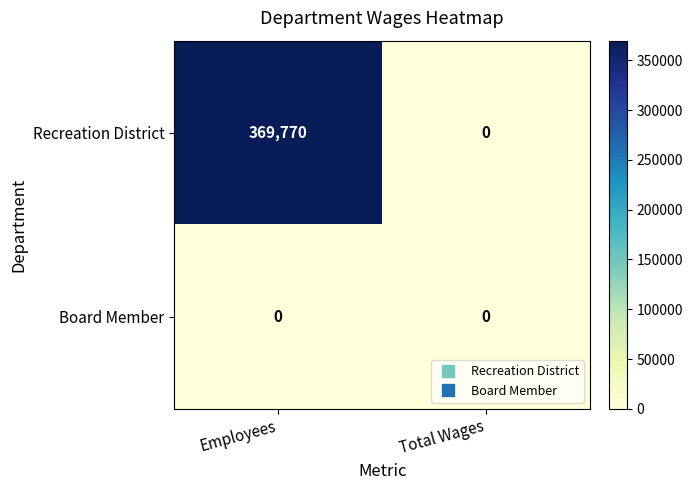

Reading left to right, list all the values displayed in this chart.

Recreation District: Employees=369770	Total Wages=0
Board Member: Employees=0	Total Wages=0